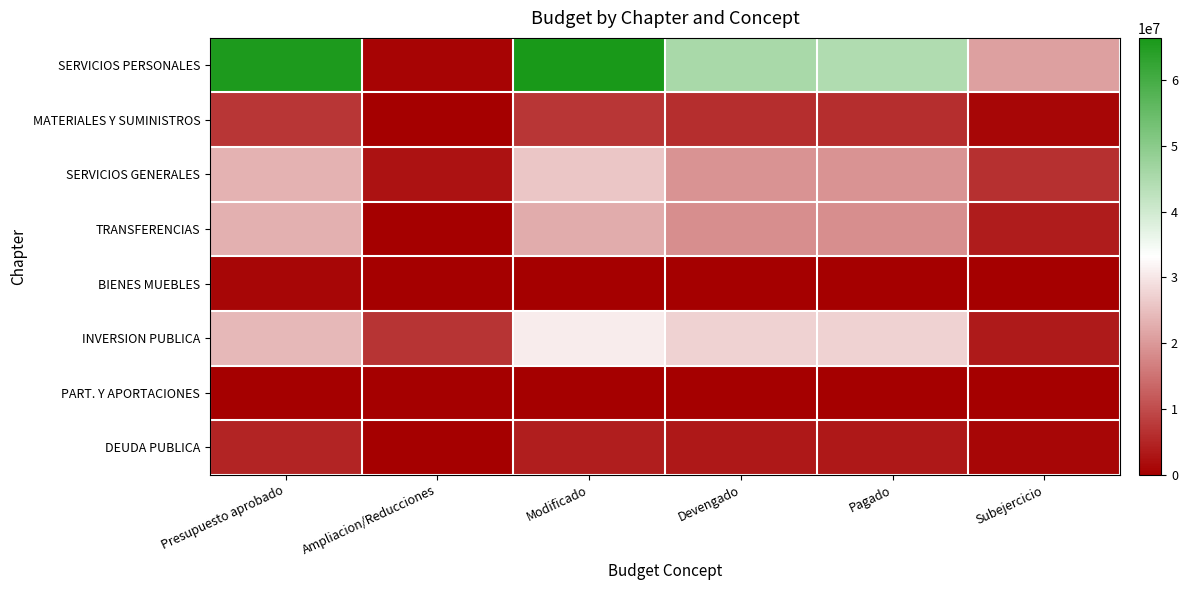

At which category is the sum across all series the highest?

Modificado